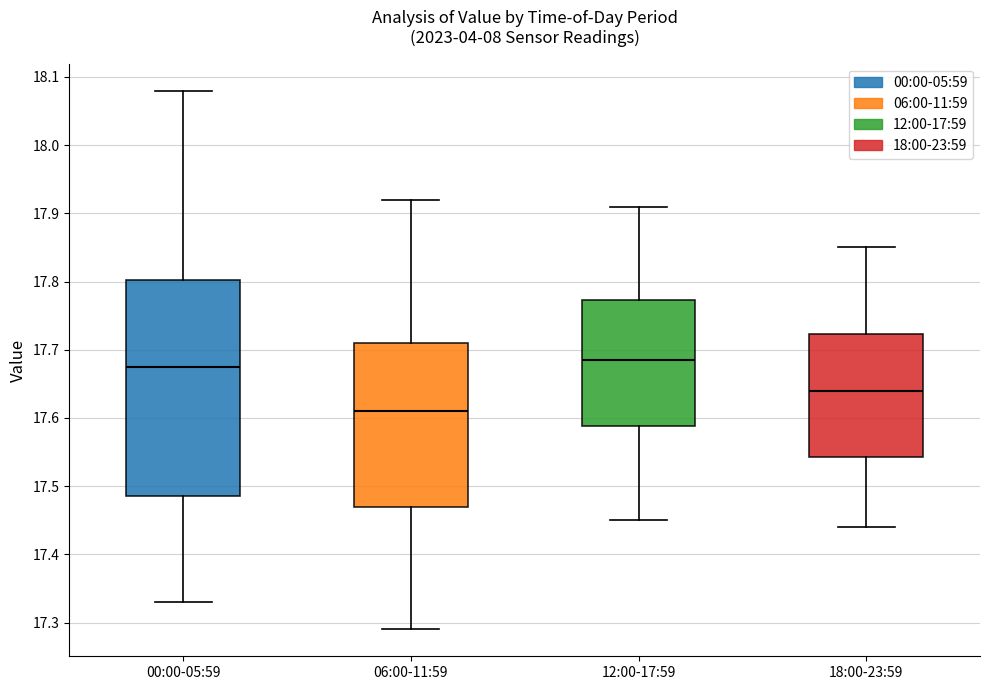

Which box has the highest median line?

12:00-17:59